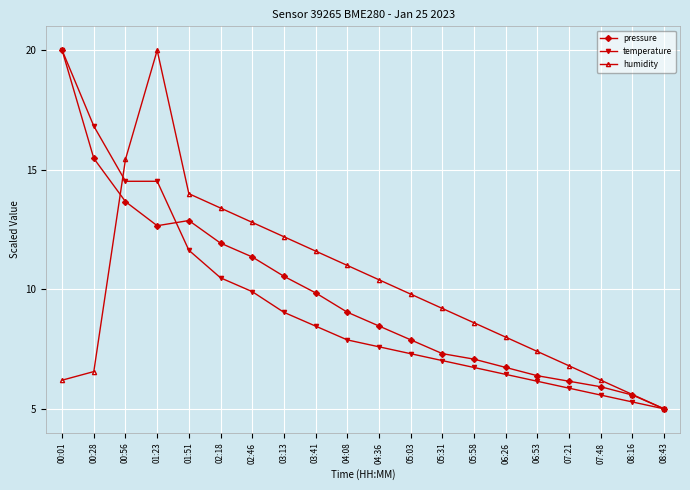

The temperature series shows 2.3 at 07:21. True or false?

False